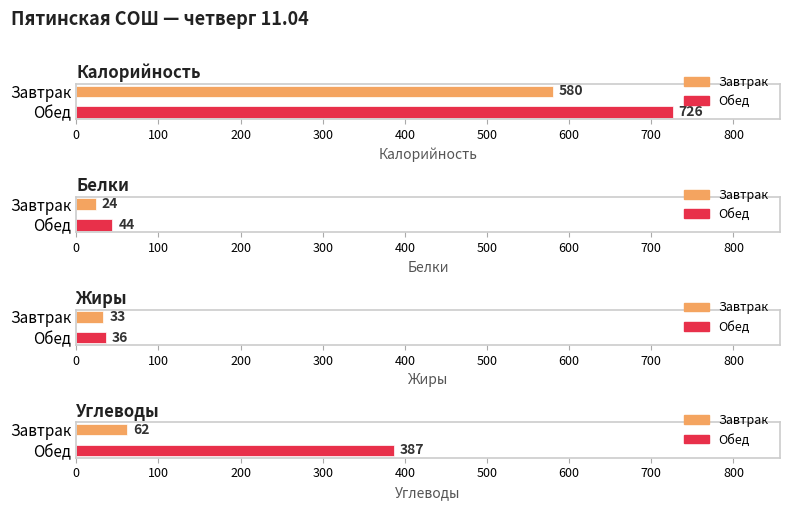

Is it true that Калорийность equals 265 at Обед?

False